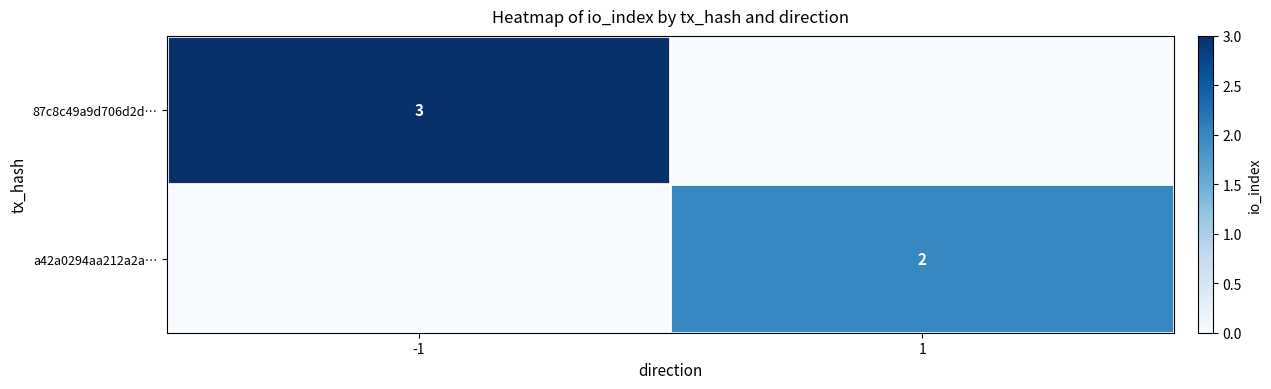

What is the difference between the highest and lowest values at -1?

3